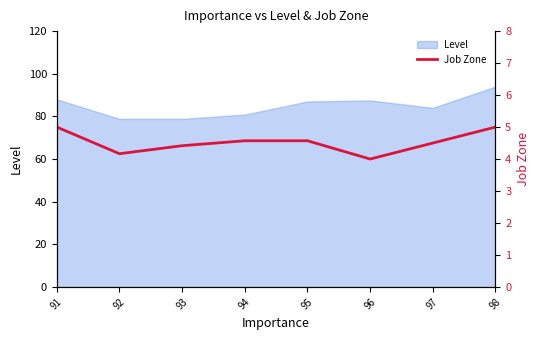

What is the smallest value displayed?

4.0